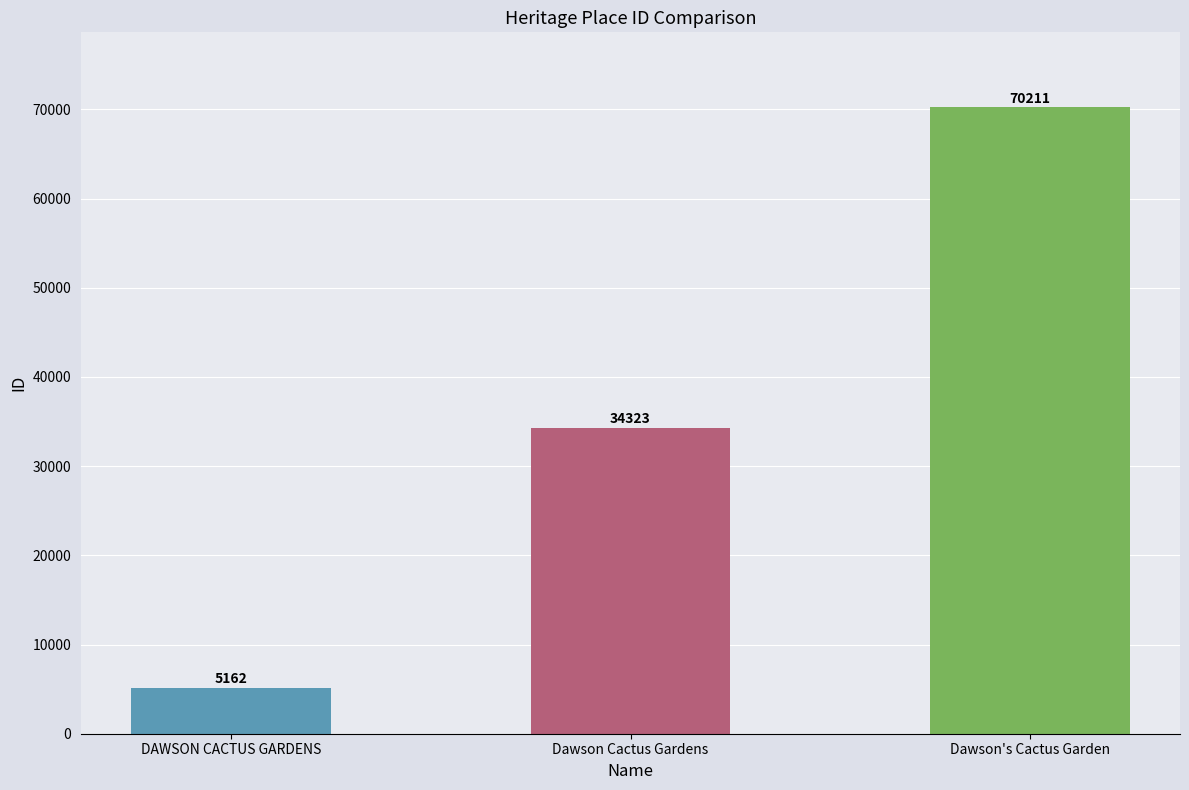

What position from the right is Dawson's Cactus Garden?

1